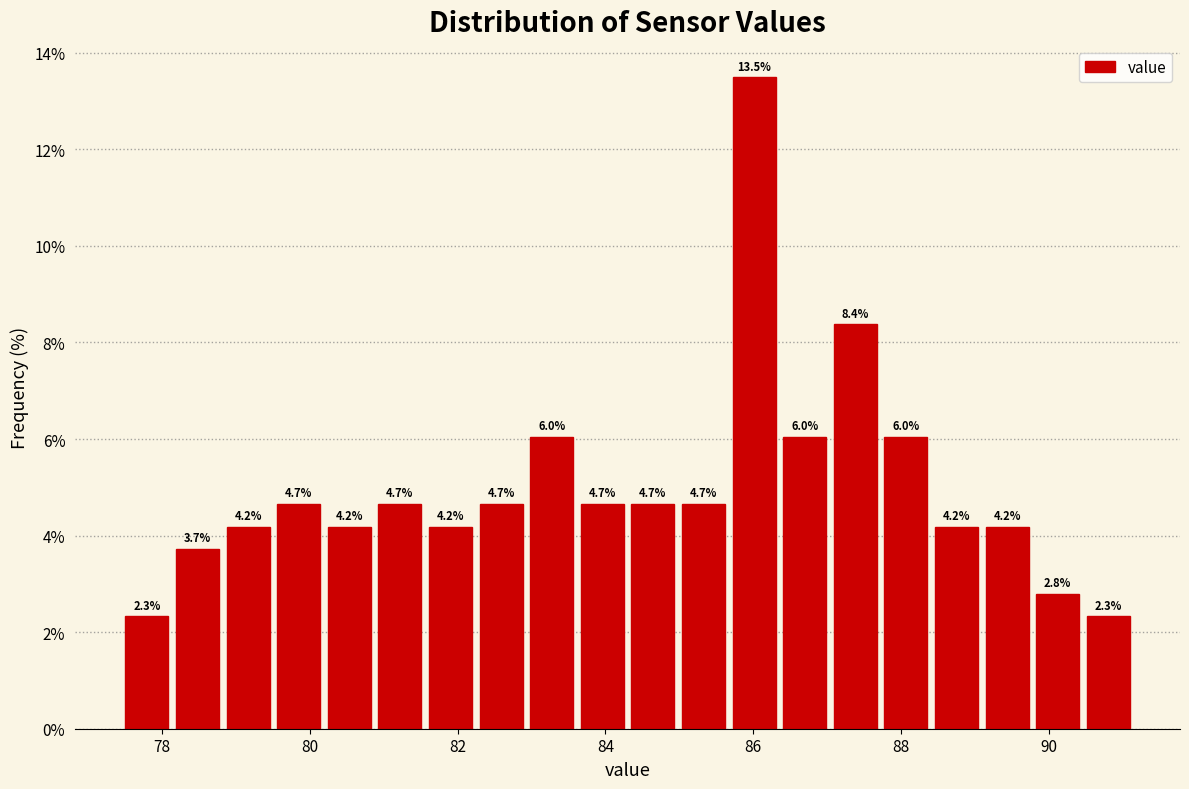

Read against the x-axis, roughly where is the centre of the tallest bar?

86.0